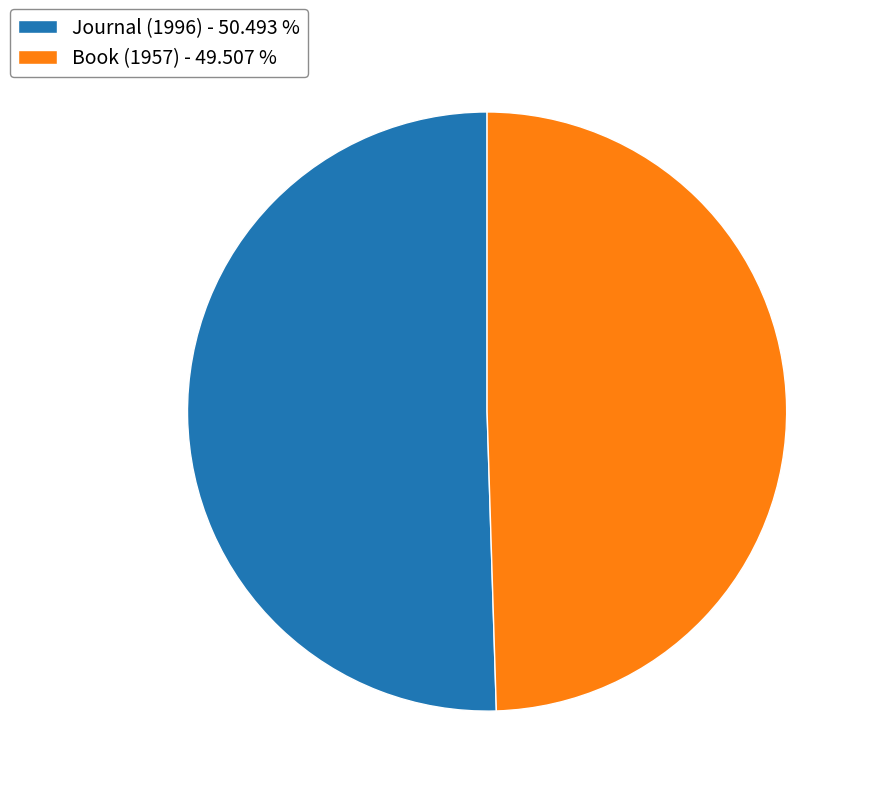

What is the largest slice in the pie chart?

Journal (1996)